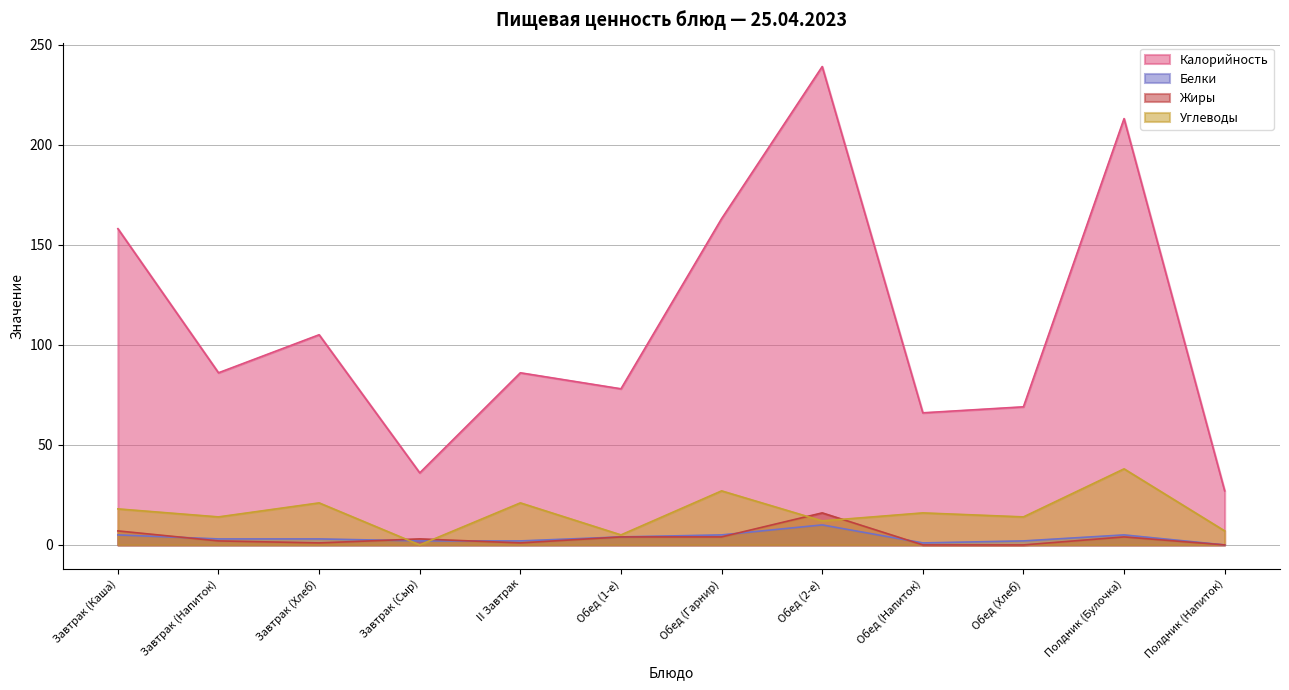

True or false: Белки has a value of 4 at Завтрак (Напиток).

False